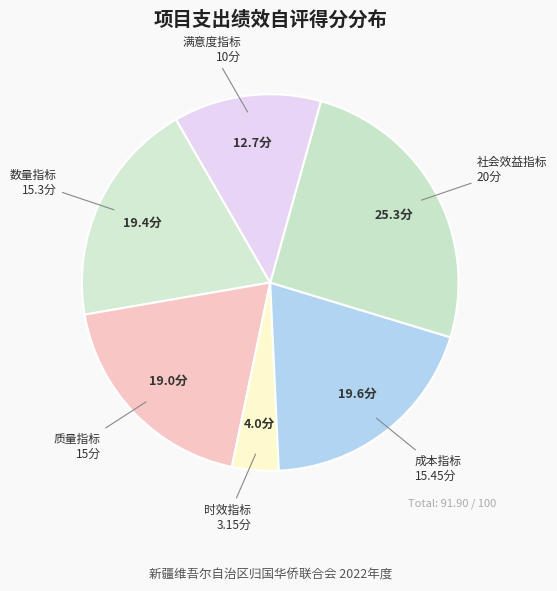

Count the number of slices in the pie.

6